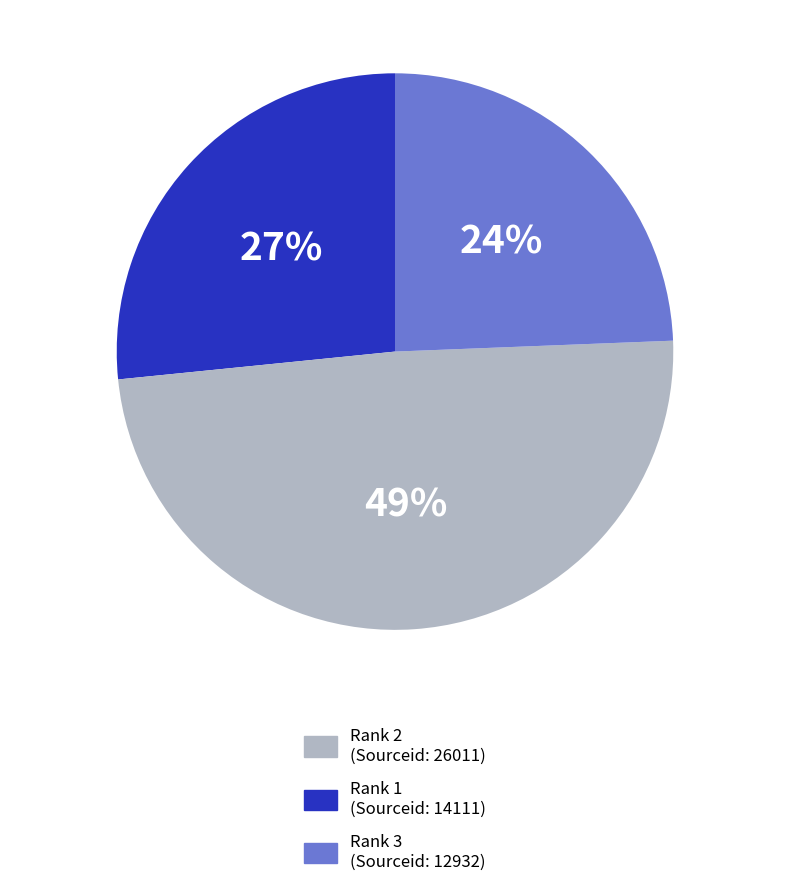

Does any single category account for the majority?

No